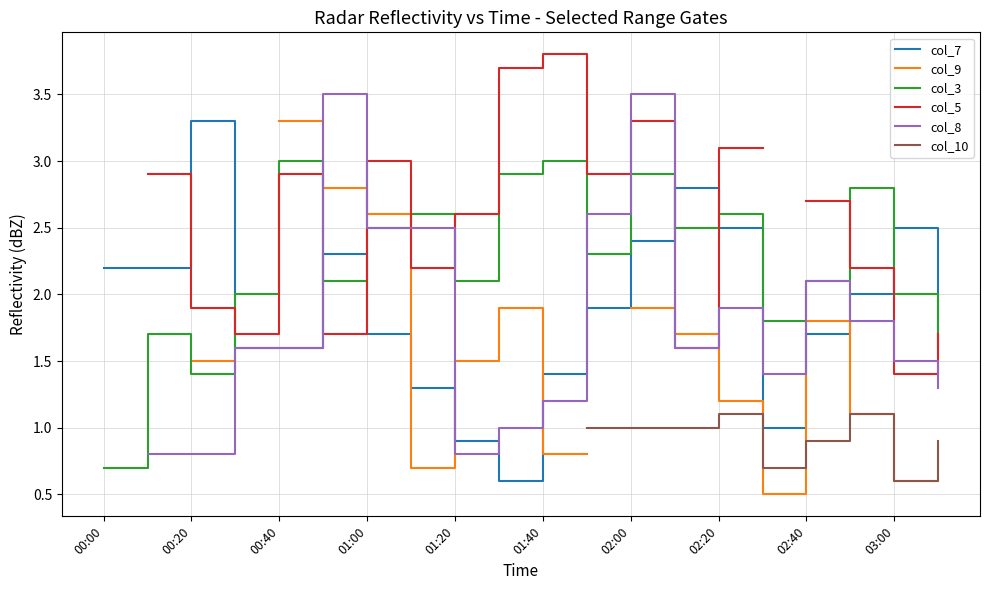

True or false: col_7 has a value of 2.4 at 02:00.

True